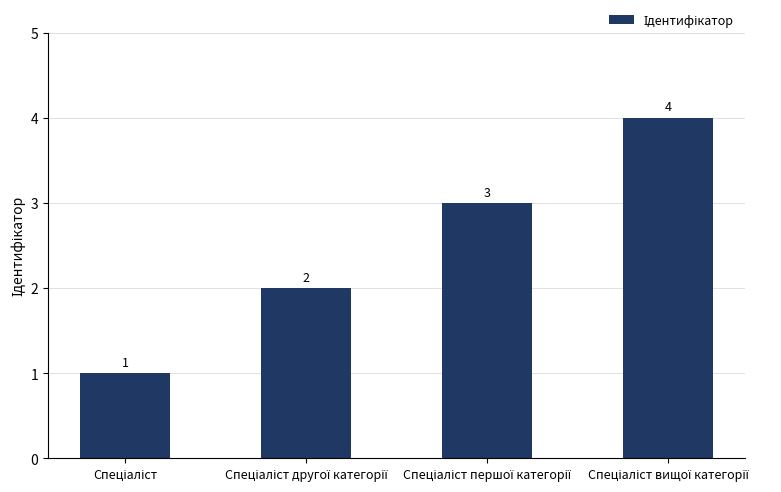

Count the number of data series in this chart.

1